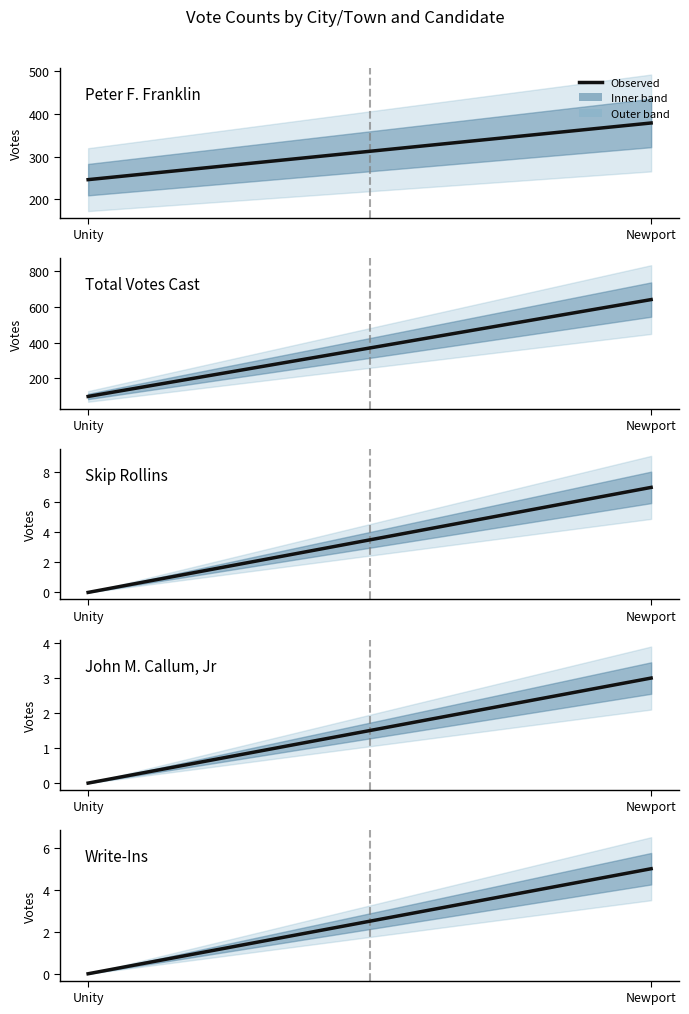

Which series changed the most between Newport and Unity?

Total Votes Cast